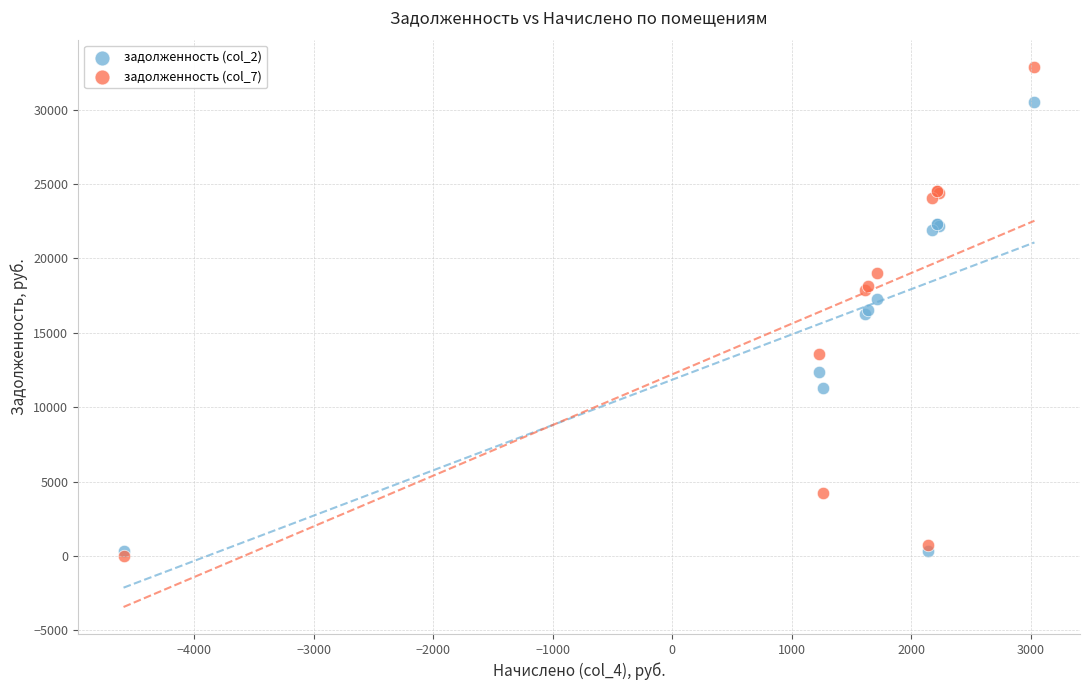

What are all the series names shown in the legend?

задолженность (col_2), задолженность (col_7)